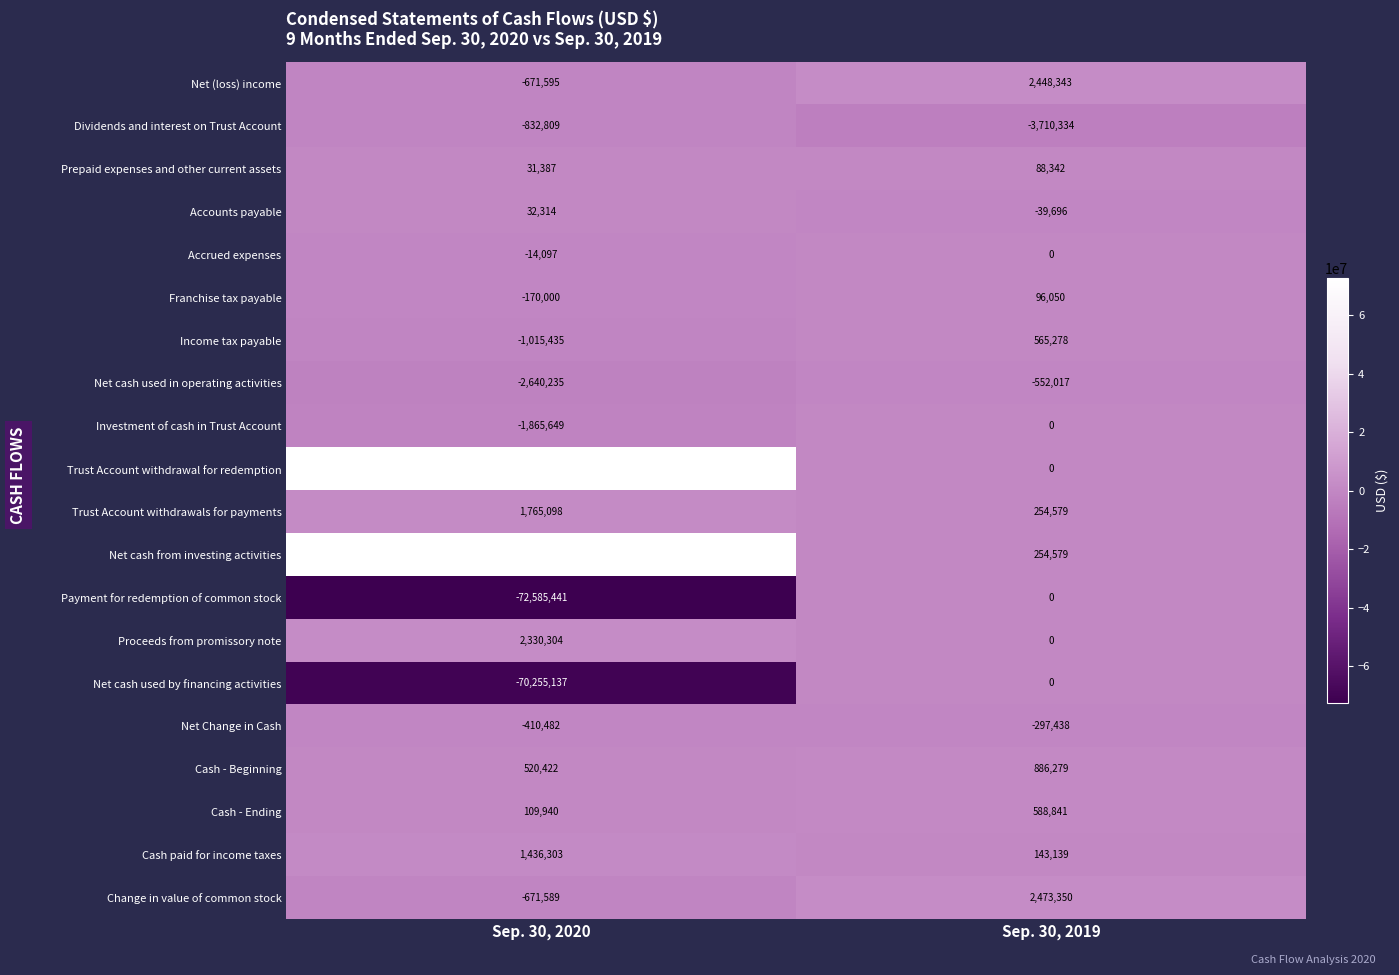

At which label is Net cash used in operating activities closest to -1596126?

Sep. 30, 2020